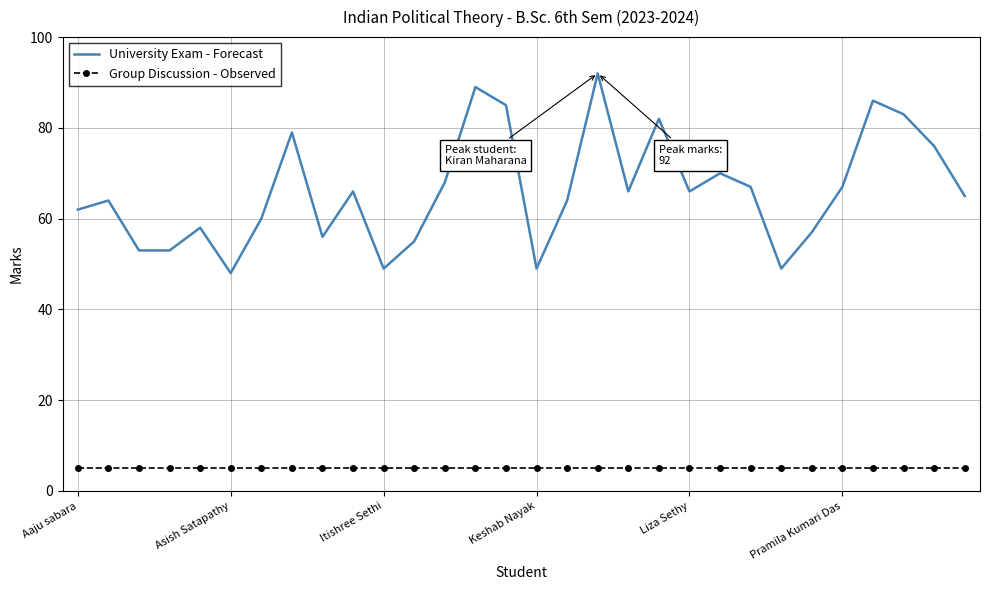

What is the maximum value shown in the chart?

92